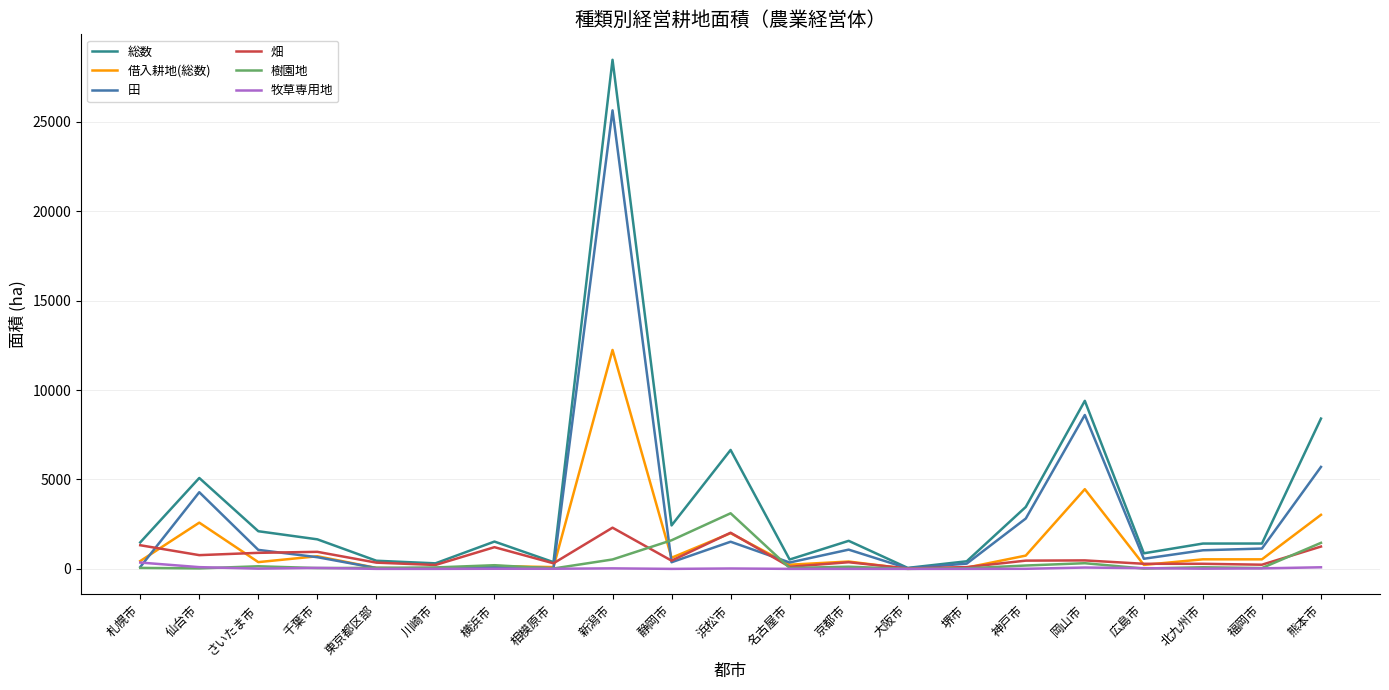

At which category is the sum across all series the highest?

新潟市